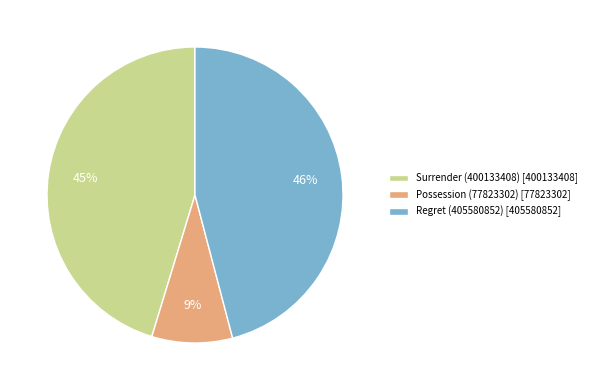

To the nearest percent, what percentage of the pie is Regret (405580852)?

46%